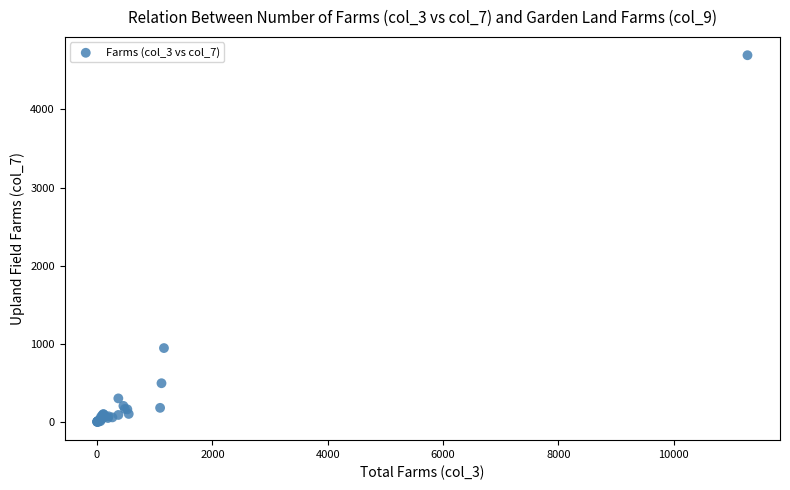

What Y value in the scatter plot is closest to 2347?

945